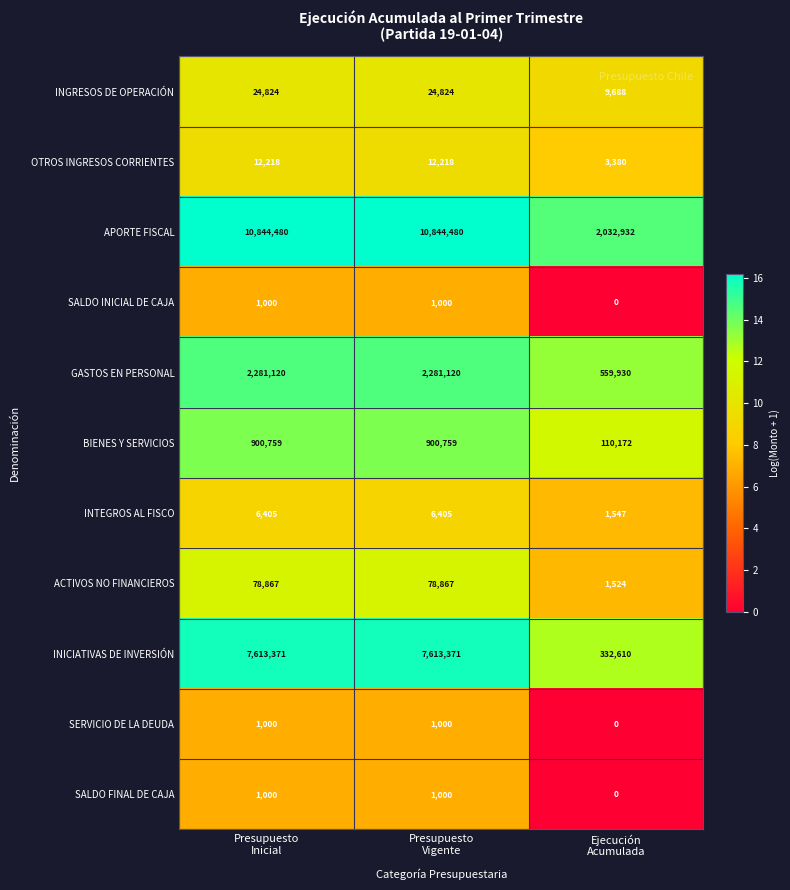

What is the total value across all series at Ejecución
Acumulada?

3051783